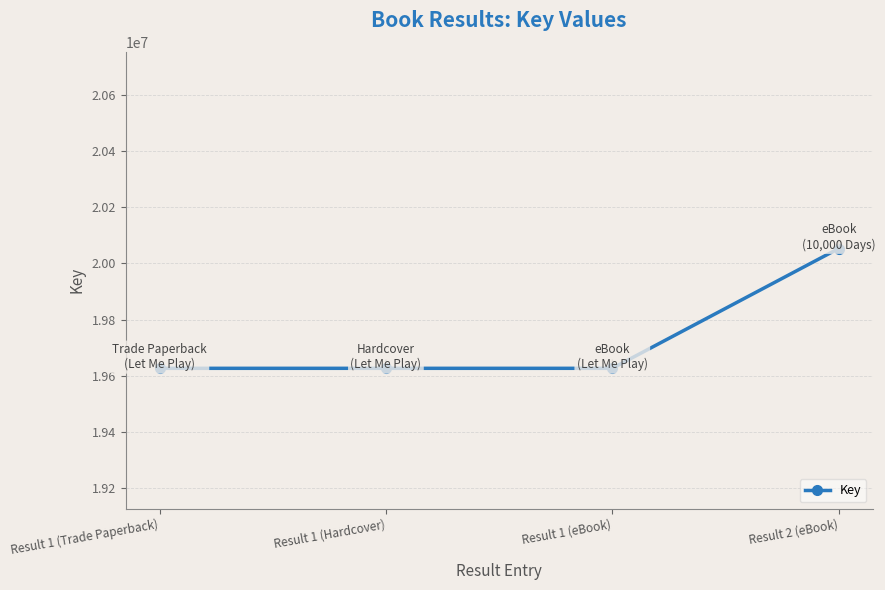

What is the label of the 2nd point from the left?

Result 1 (Hardcover)